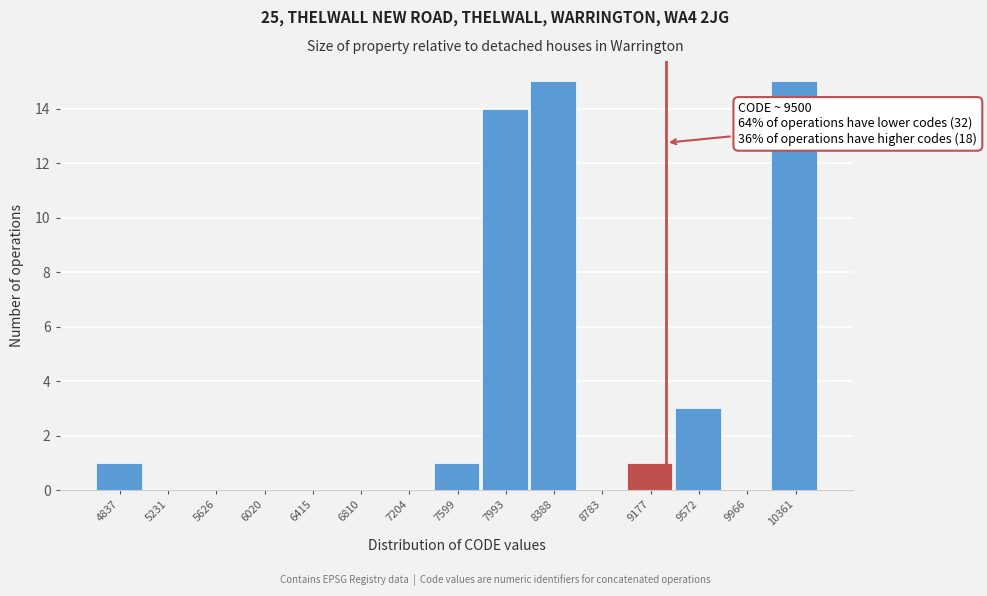

Reading left to right, extract all data points from this chart.

4837=1	5231=0	5626=0	6020=0	6415=0	6810=0	7204=0	7599=1	7993=14	8388=15	8783=0	9177=1	9572=3	9966=0	10361=15